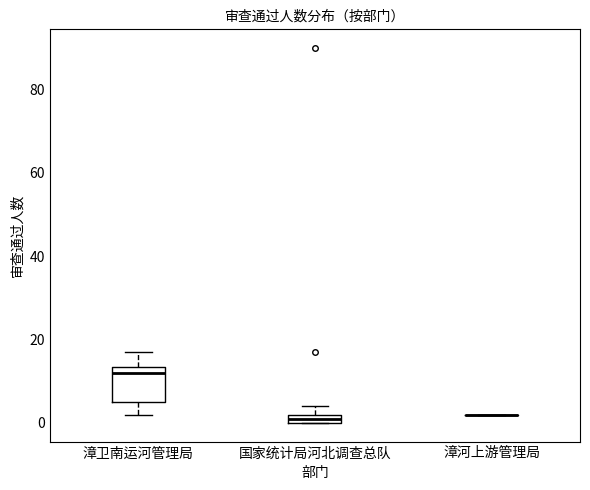

Which box is the tallest, from its lower edge to its upper edge?

漳卫南运河管理局